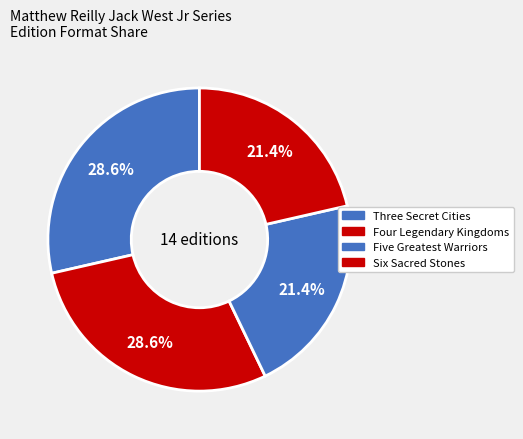

Rank the categories by value from lowest to highest.

Five Greatest Warriors, Six Sacred Stones, Three Secret Cities, Four Legendary Kingdoms